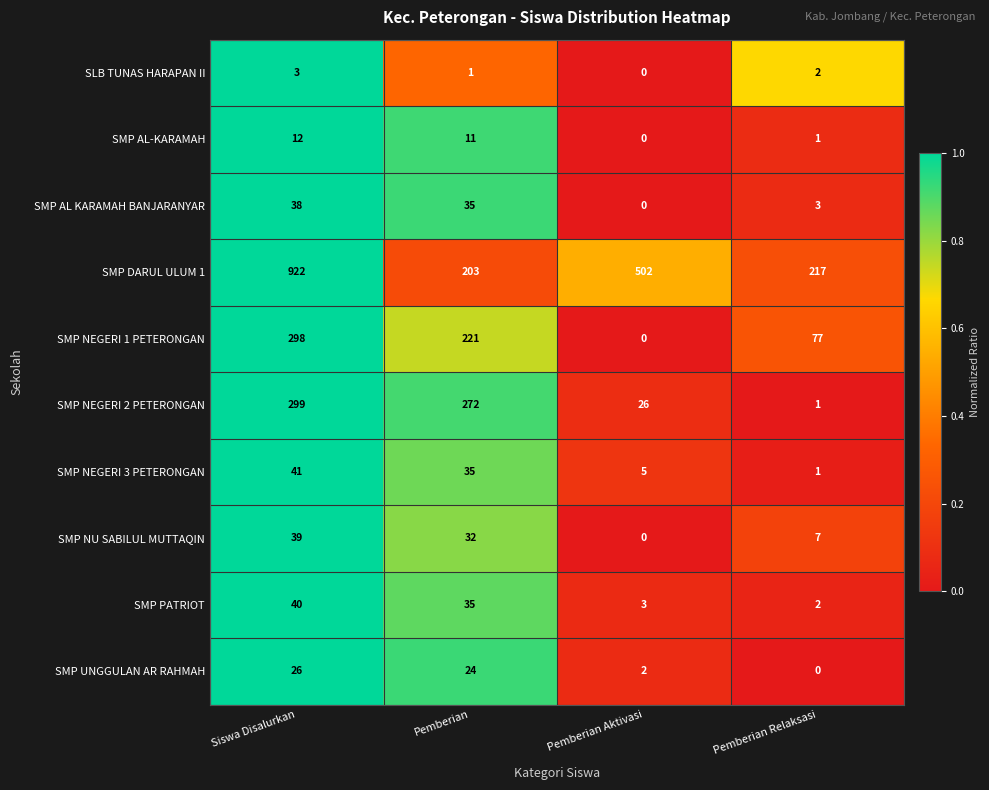

Which series has the widest spread of values?

SMP DARUL ULUM 1